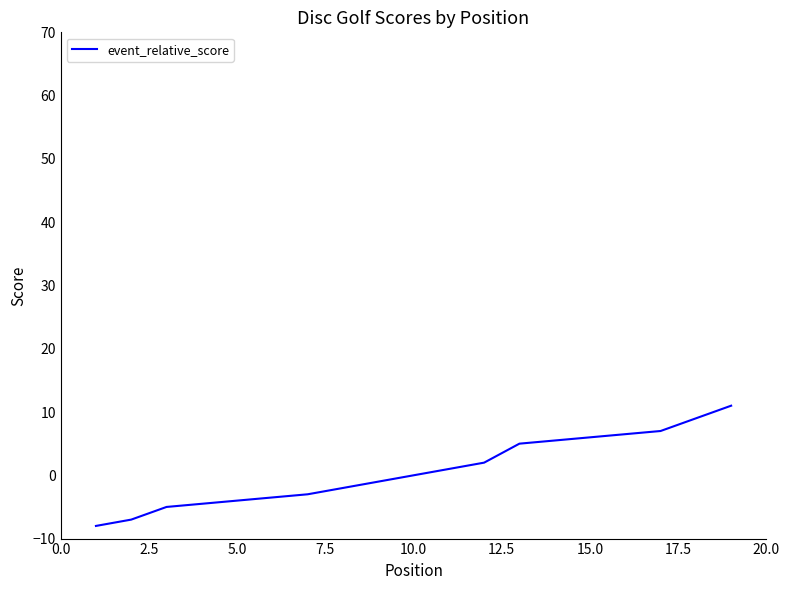

How many lines are shown in the chart?

1